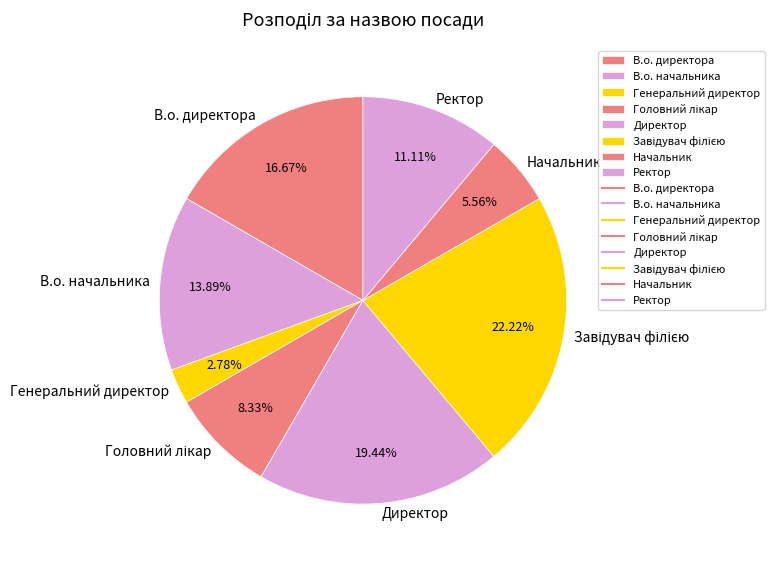

Is the sum of Начальник and Директор greater than half?

No